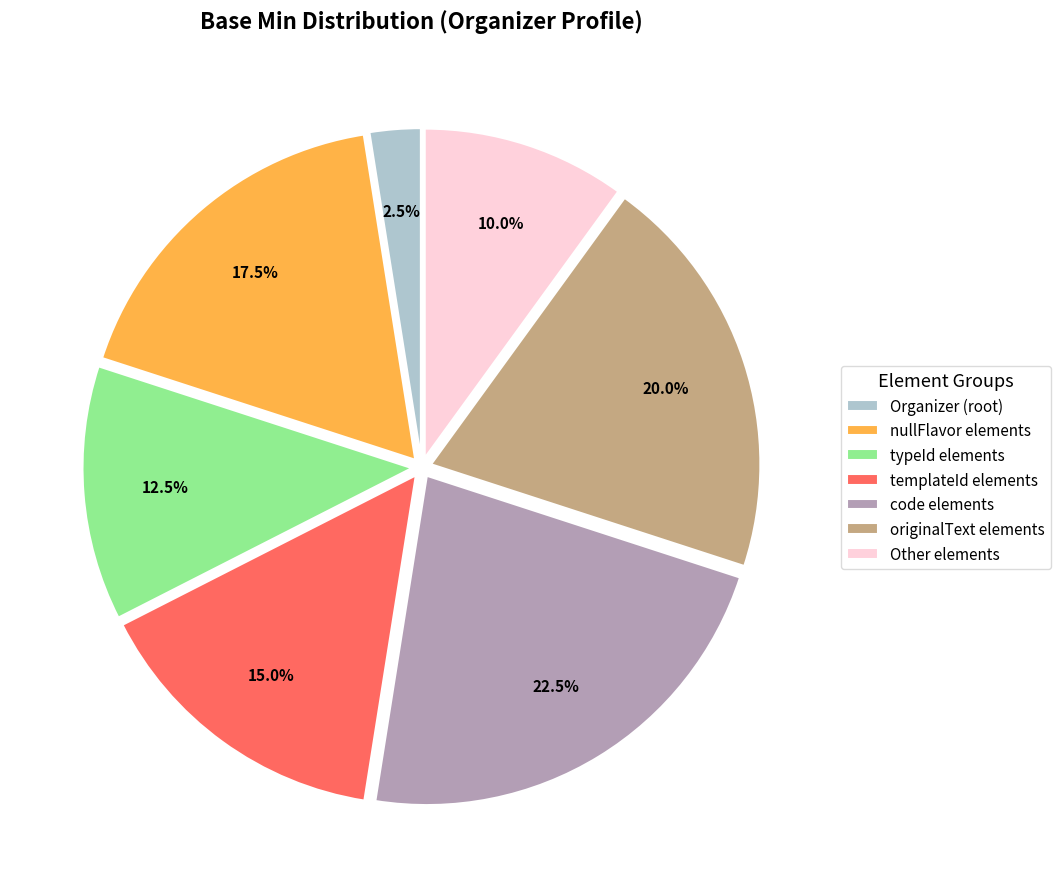

To the nearest percent, what is the difference between the largest and smallest slice percentages?

20%